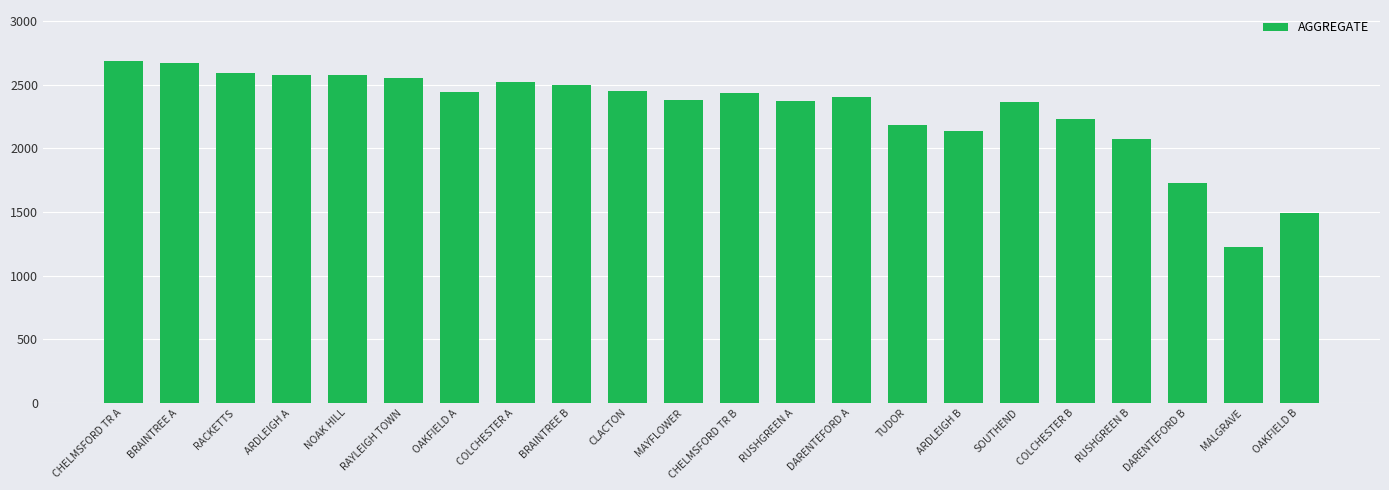

What is the sum of the values at CHELMSFORD TR A and NOAK HILL?

5261